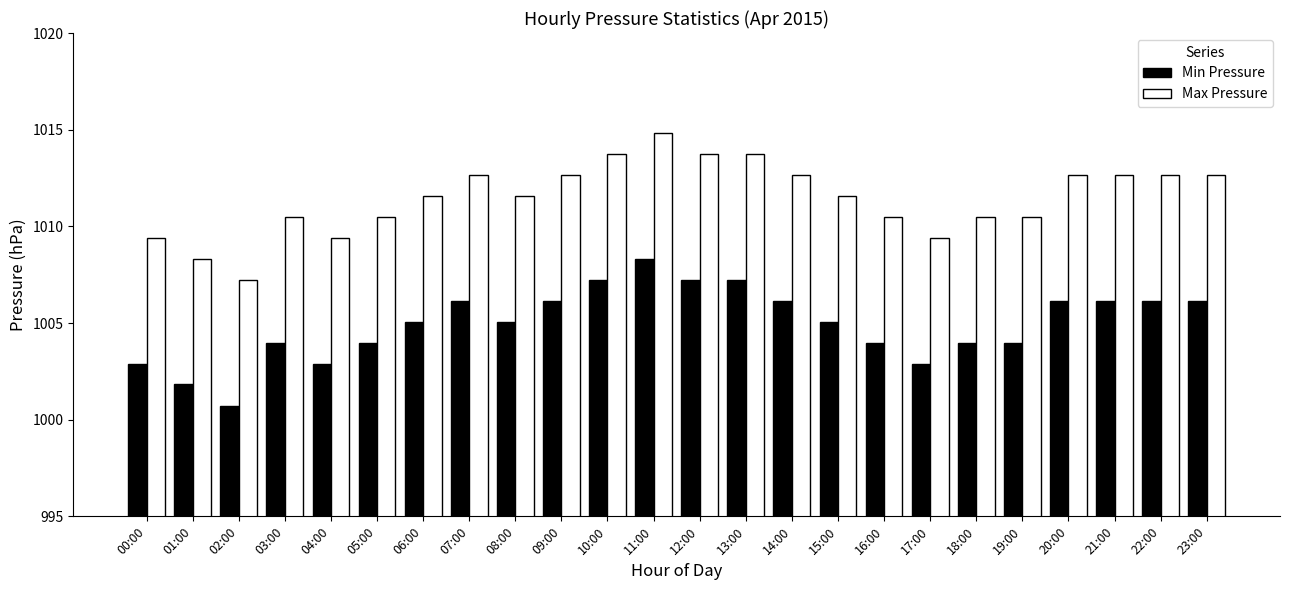

What is the difference between the highest and lowest values at 01:00?

6.5